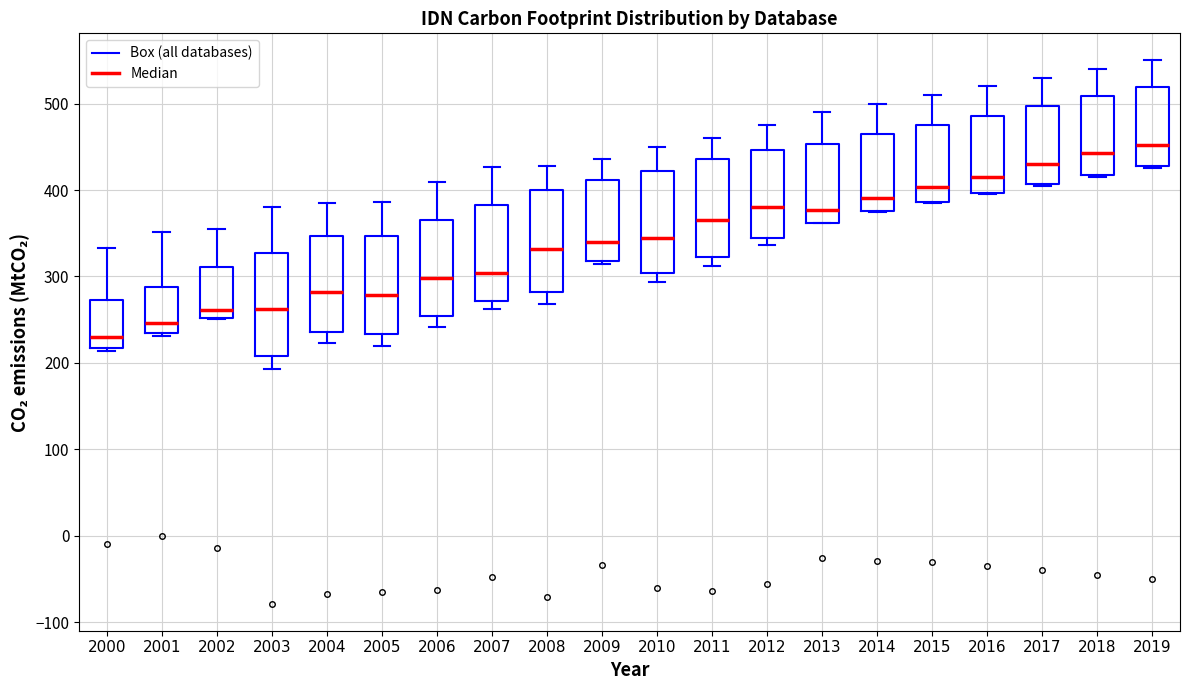

Reading left to right, read every box against the y-axis: the position of its median line, the range the box covers, and the ends of its whiskers. The values are not printed on the chart, so give them approximately, as read against the axis.

2000: median 230, box 220 to 270, whiskers 210 to 330
2001: median 250, box 240 to 290, whiskers 230 to 350
2002: median 260, box 250 to 310, whiskers 250 to 360
2003: median 260, box 210 to 330, whiskers 190 to 380
2004: median 280, box 240 to 350, whiskers 220 to 390
2005: median 280, box 230 to 350, whiskers 220 to 390
2006: median 300, box 250 to 370, whiskers 240 to 410
2007: median 300, box 270 to 380, whiskers 260 to 430
2008: median 330, box 280 to 400, whiskers 270 to 430
2009: median 340, box 320 to 410, whiskers 310 to 440
2010: median 340, box 300 to 420, whiskers 290 to 450
2011: median 370, box 320 to 440, whiskers 310 to 460
2012: median 380, box 340 to 450, whiskers 340 (just below the box's lower edge) to 480
2013: median 380, box 360 to 450, whiskers 360 to 490
2014: median 390, box 380 to 460, whiskers 370 to 500
2015: median 400, box 390 to 480, whiskers 390 to 510
2016: median 420, box 400 to 490, whiskers 400 to 520
2017: median 430, box 410 to 500, whiskers 410 to 530
2018: median 440, box 420 to 510, whiskers 420 to 540
2019: median 450, box 430 to 520, whiskers 430 to 550